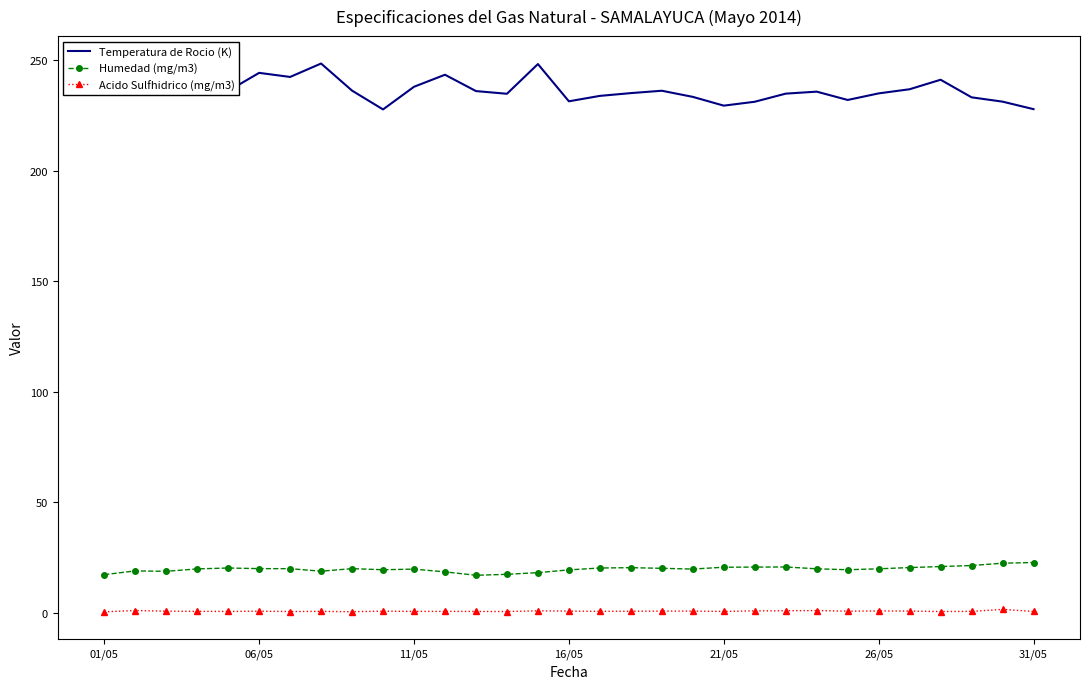

True or false: Acido Sulfhidrico (mg/m3) and Temperatura de Rocio (K) intersect in this chart.

False